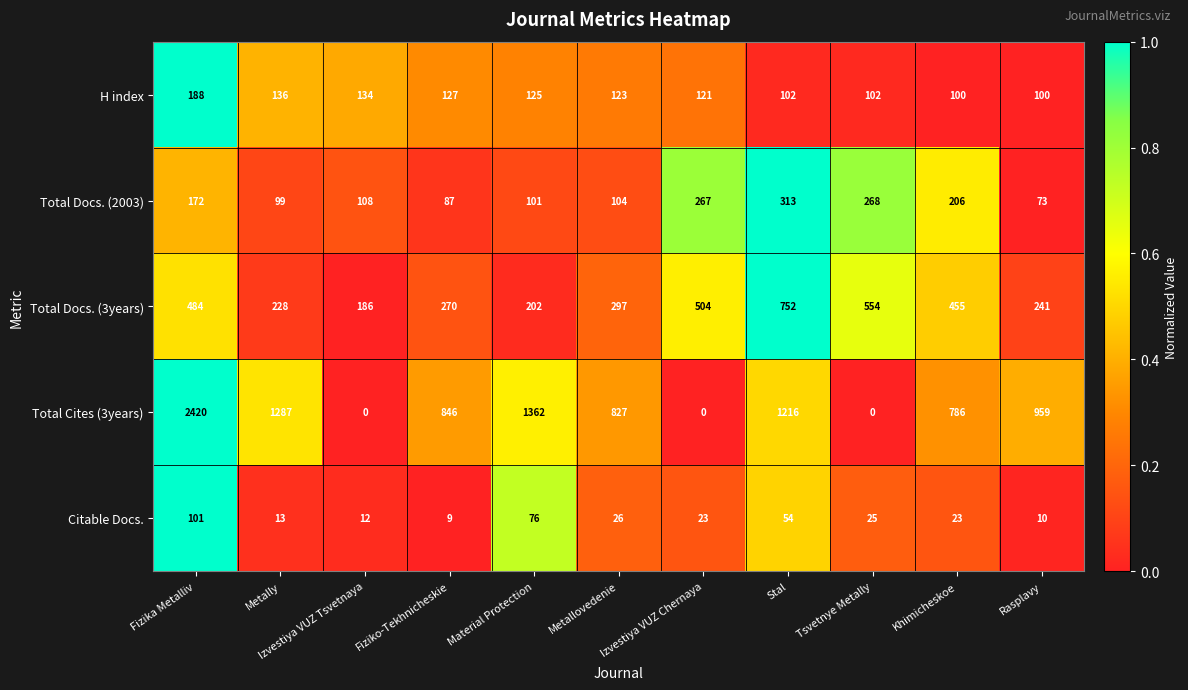

What is the sum of all H index values?

1358